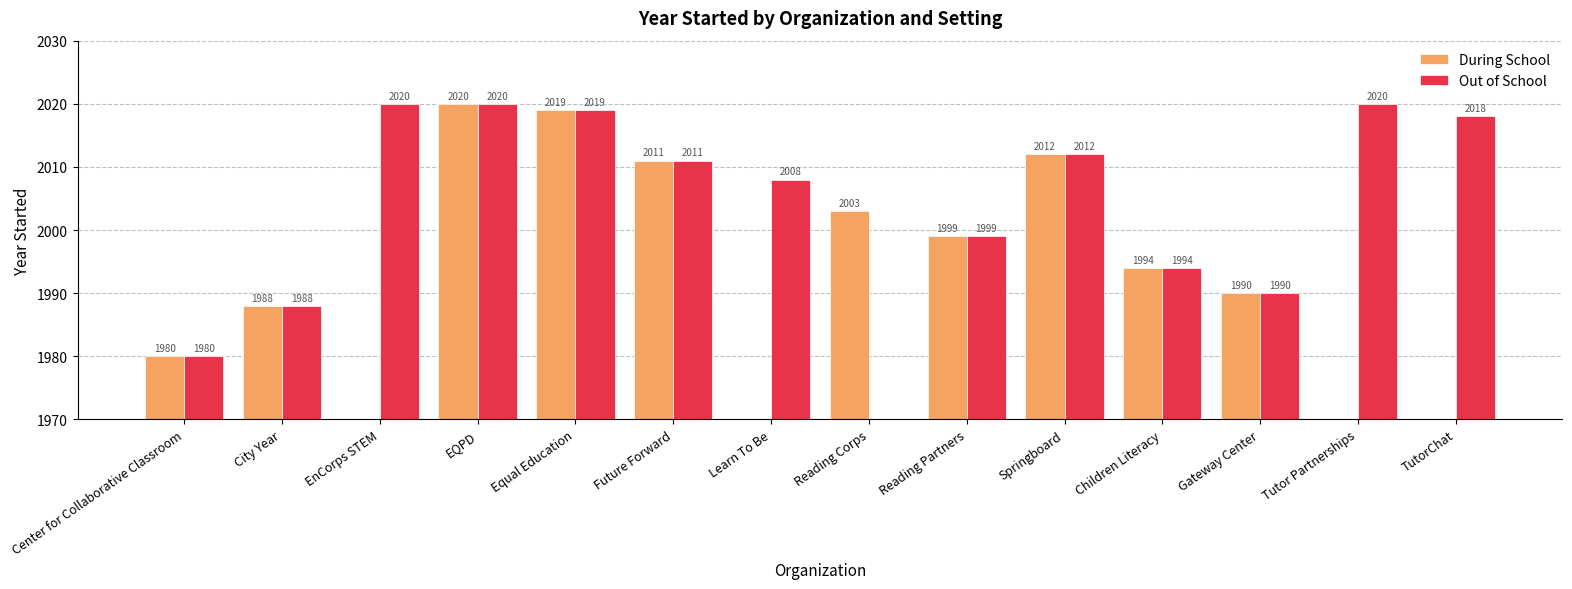

At which label is Out of School closest to 1010?

Center for Collaborative Classroom